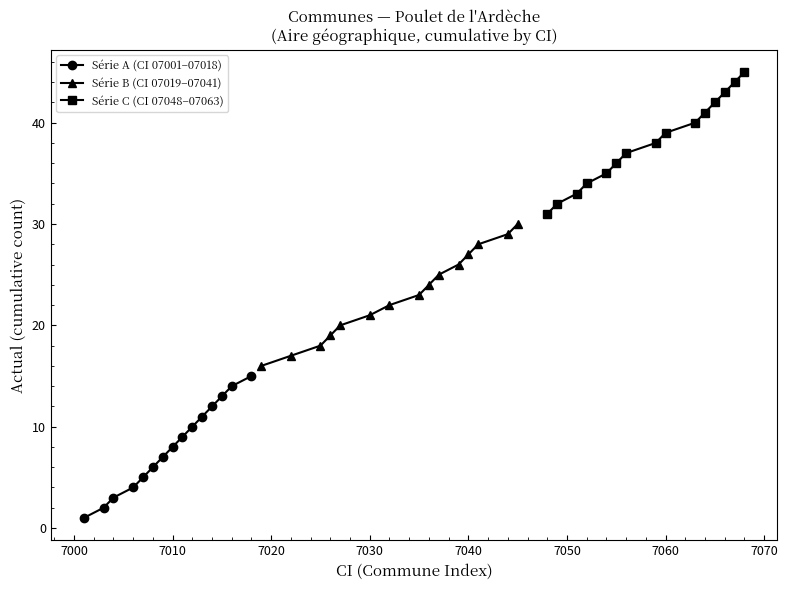

What are all the series names shown in the legend?

Série A (CI 07001–07018), Série B (CI 07019–07041), Série C (CI 07048–07063)